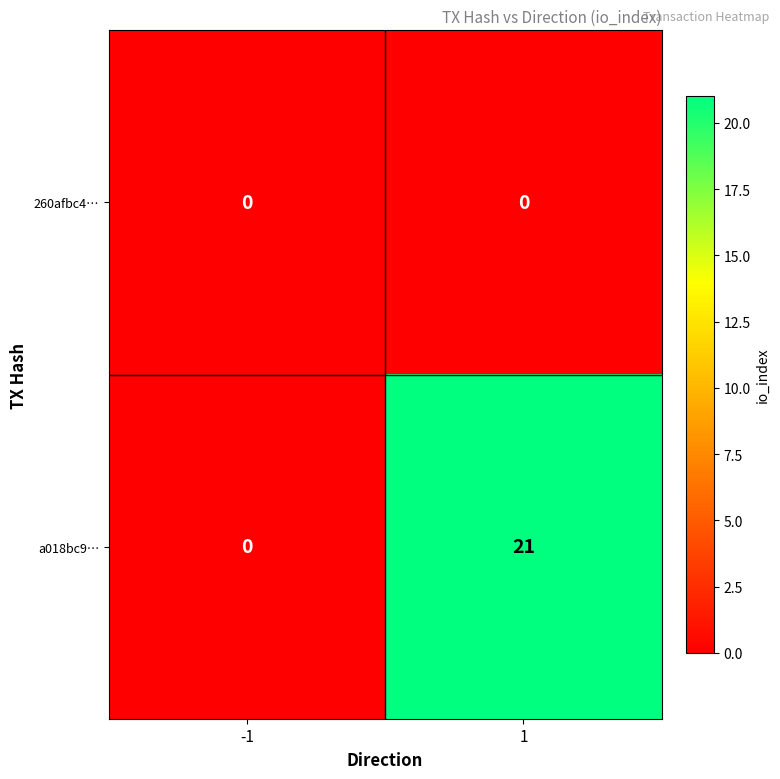

At how many categories does at least one series exceed 10?

1